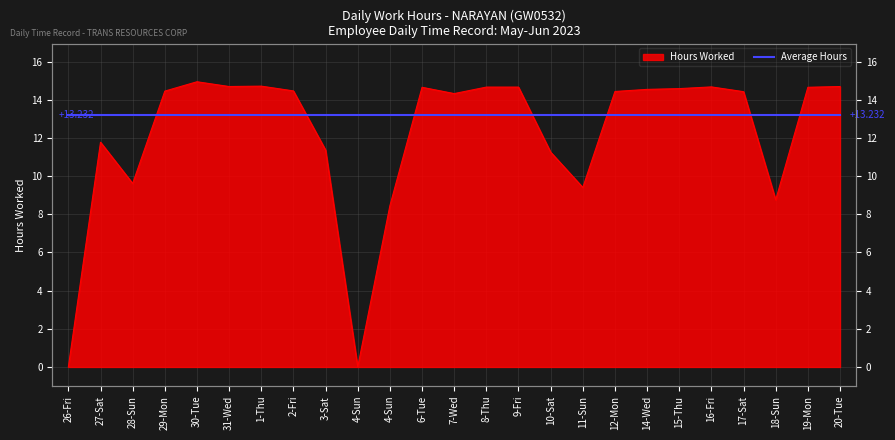

Where is the first local minimum?

28-Sun